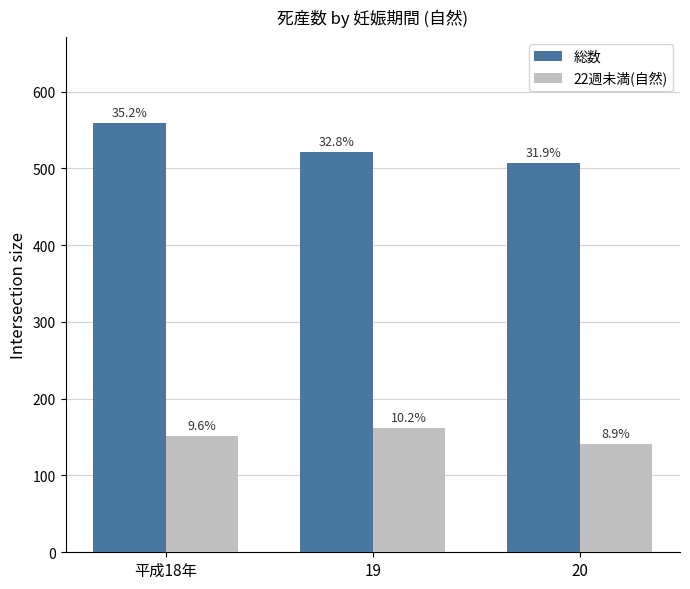

At how many categories does at least one series exceed 419?

3